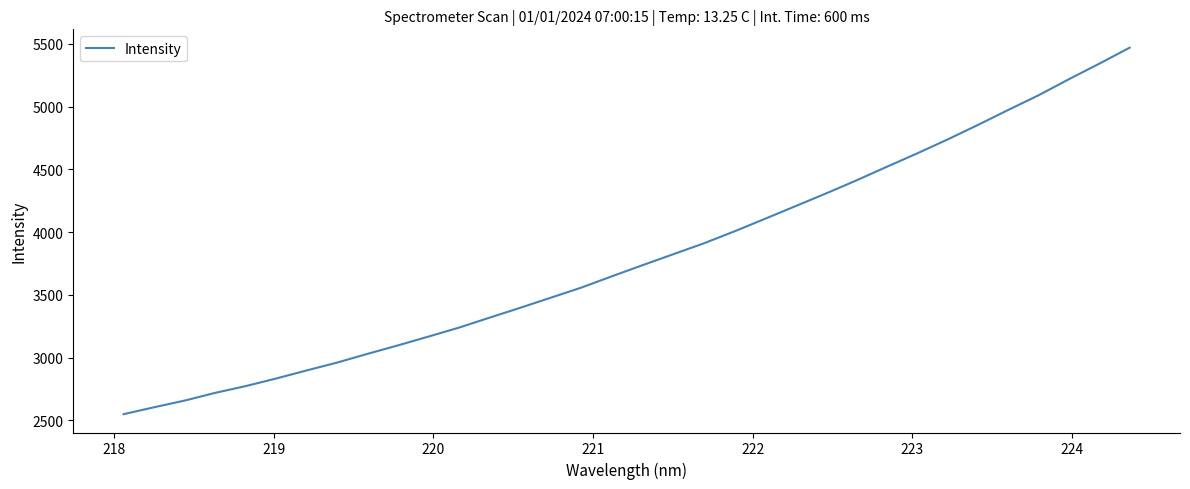

What is the minimum value shown in the chart?

2549.6